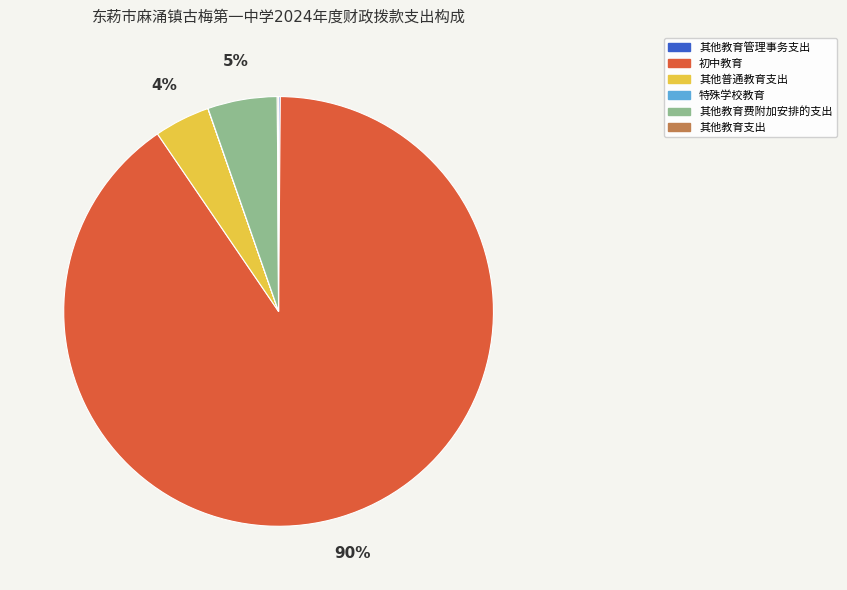

Does any single category account for the majority?

Yes